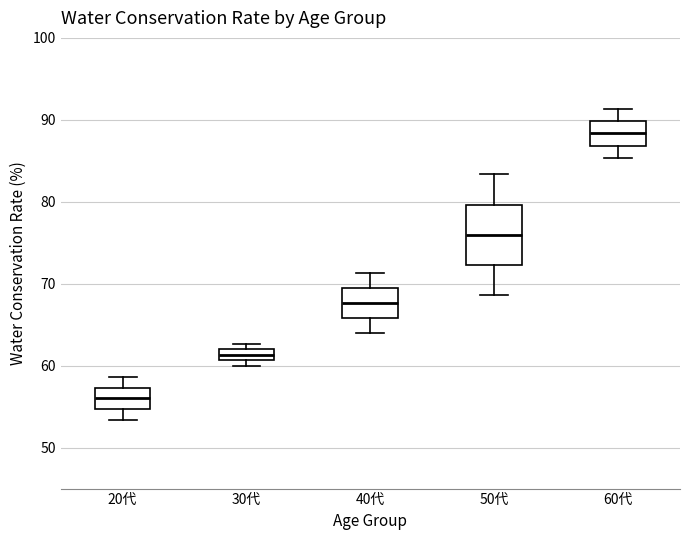

Comparing the boxes themselves (not the whiskers), which one is the tallest?

50代